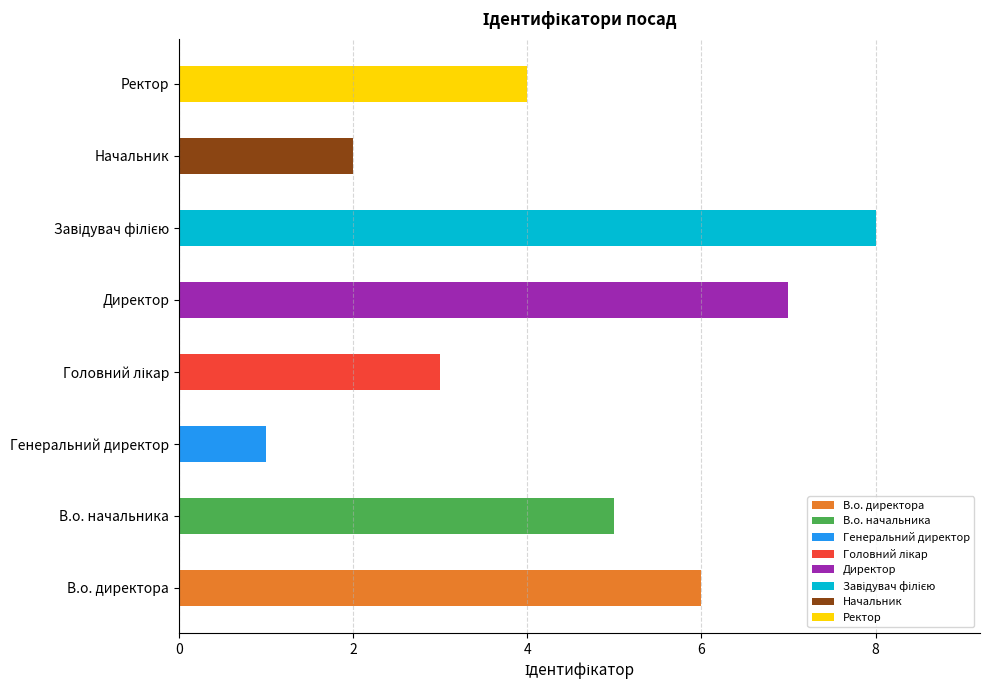

What is the highest value of the В.о. директора series?

6